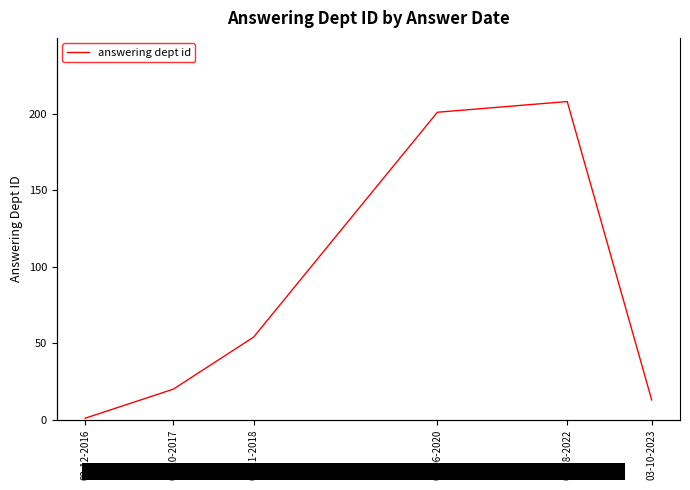

What is the average value?

83